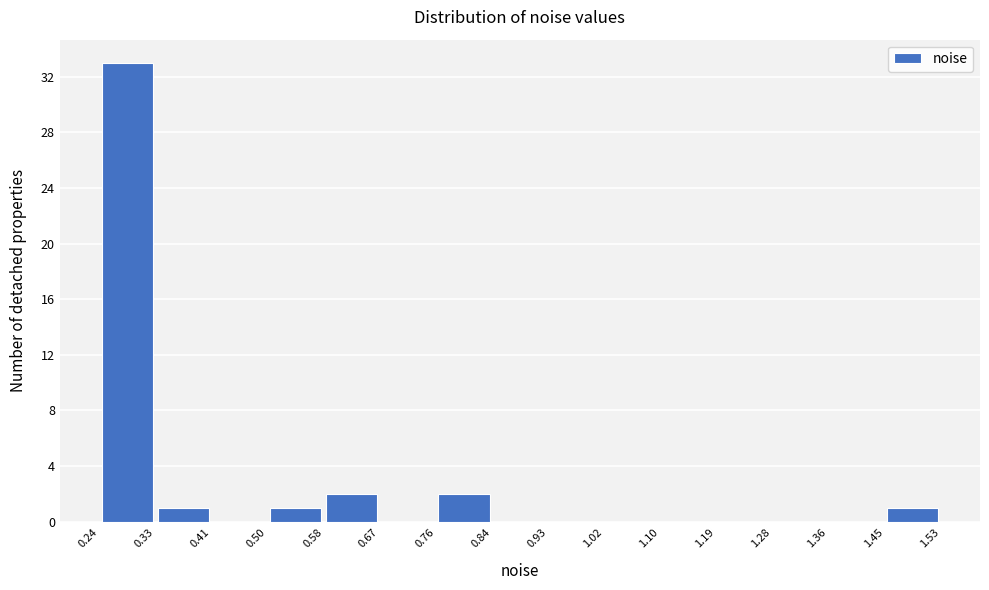

Reading left to right, list every bar in this chart as the range it spans on the x-axis followed by its height. The values are not printed on the chart, so give them approximately, as read against the axis.

0.24 to 0.33: 33
0.33 to 0.41: 1
0.41 to 0.50: 0
0.50 to 0.58: 1
0.58 to 0.67: 2
0.67 to 0.76: 0
0.76 to 0.84: 2
0.84 to 0.93: 0
0.93 to 1.02: 0
1.02 to 1.10: 0
1.10 to 1.19: 0
1.19 to 1.28: 0
1.28 to 1.36: 0
1.36 to 1.45: 0
1.45 to 1.53: 1